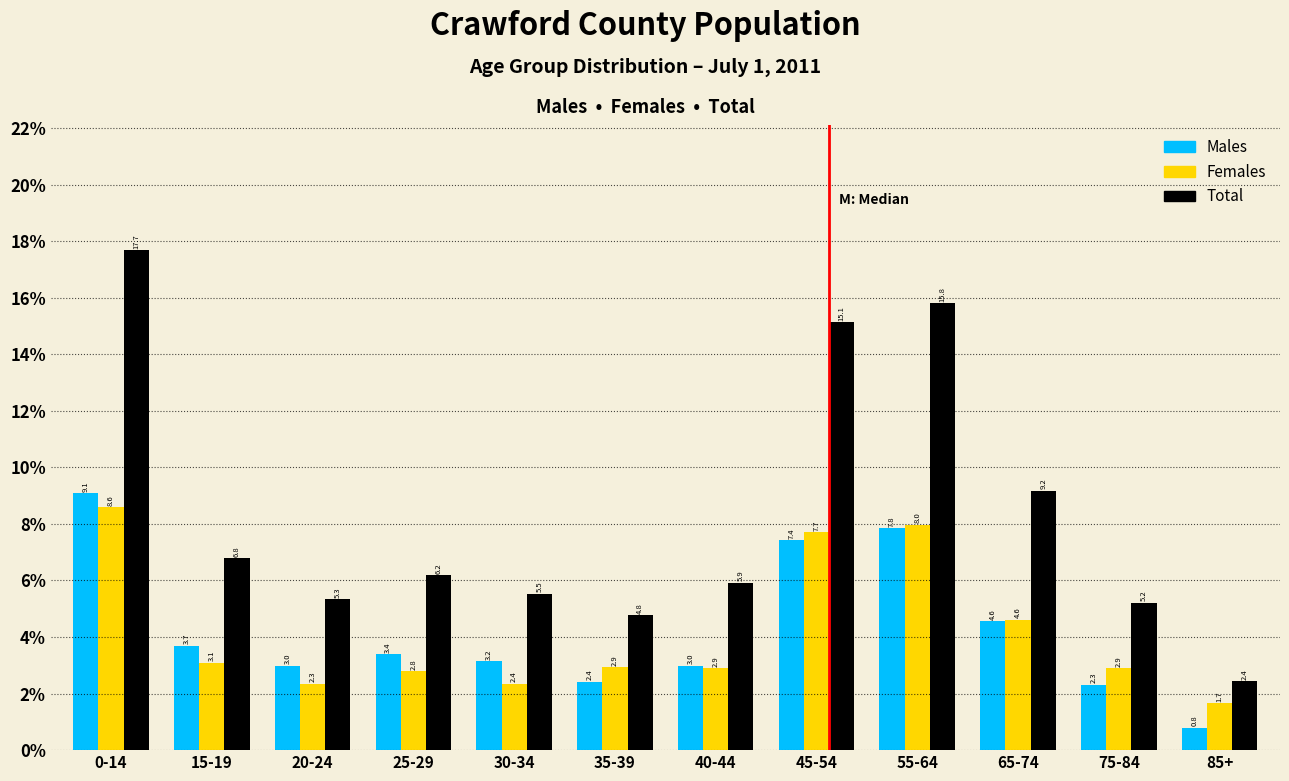

Reading left to right, extract all data points from this chart.

Males: 0-14=9.1	15-19=3.7	20-24=3.0	25-29=3.4	30-34=3.2	35-39=2.4	40-44=3.0	45-54=7.4	55-64=7.8	65-74=4.6	75-84=2.3	85+=0.8
Females: 0-14=8.6	15-19=3.1	20-24=2.3	25-29=2.8	30-34=2.4	35-39=2.9	40-44=2.9	45-54=7.7	55-64=8.0	65-74=4.6	75-84=2.9	85+=1.7
Total: 0-14=17.7	15-19=6.8	20-24=5.3	25-29=6.2	30-34=5.5	35-39=4.8	40-44=5.9	45-54=15.1	55-64=15.8	65-74=9.2	75-84=5.2	85+=2.4